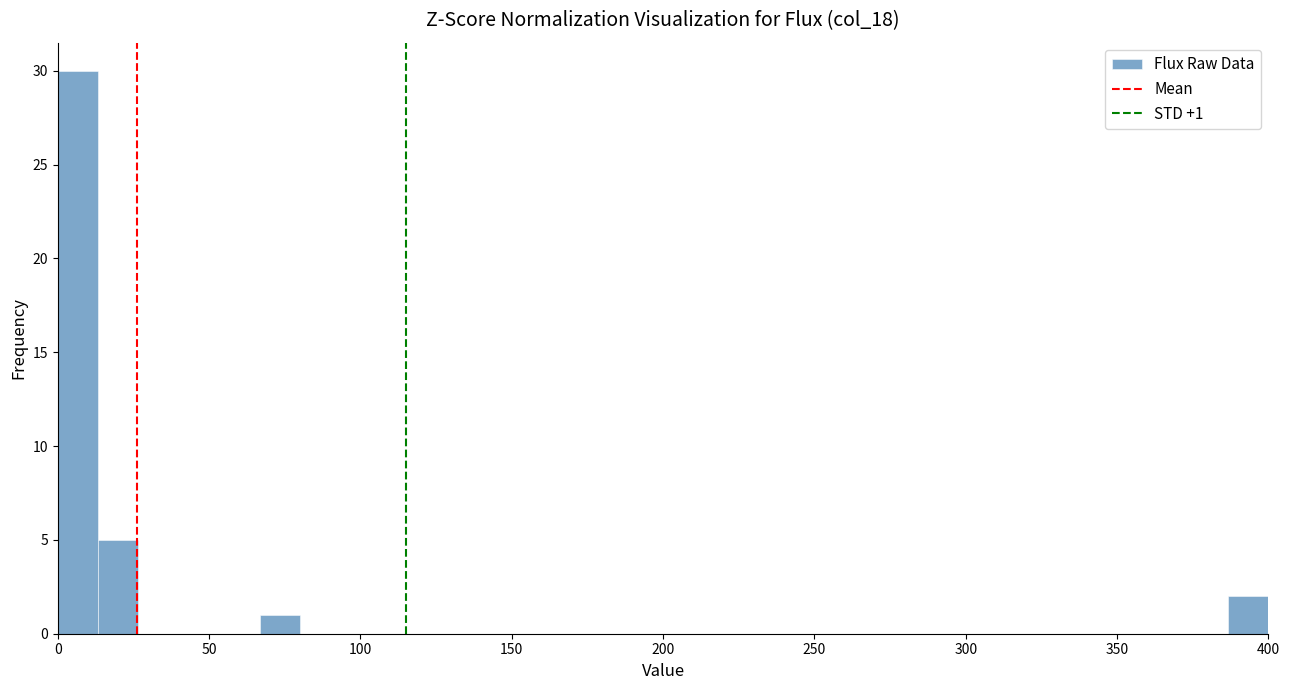

Read against the x-axis, roughly where is the centre of the tallest bar?

5